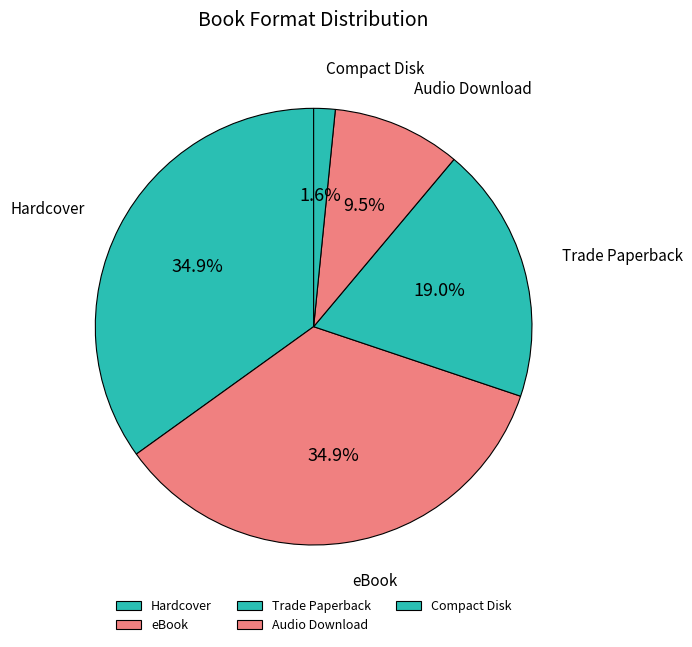

How much of the chart is everything except Compact Disk?

98.4%